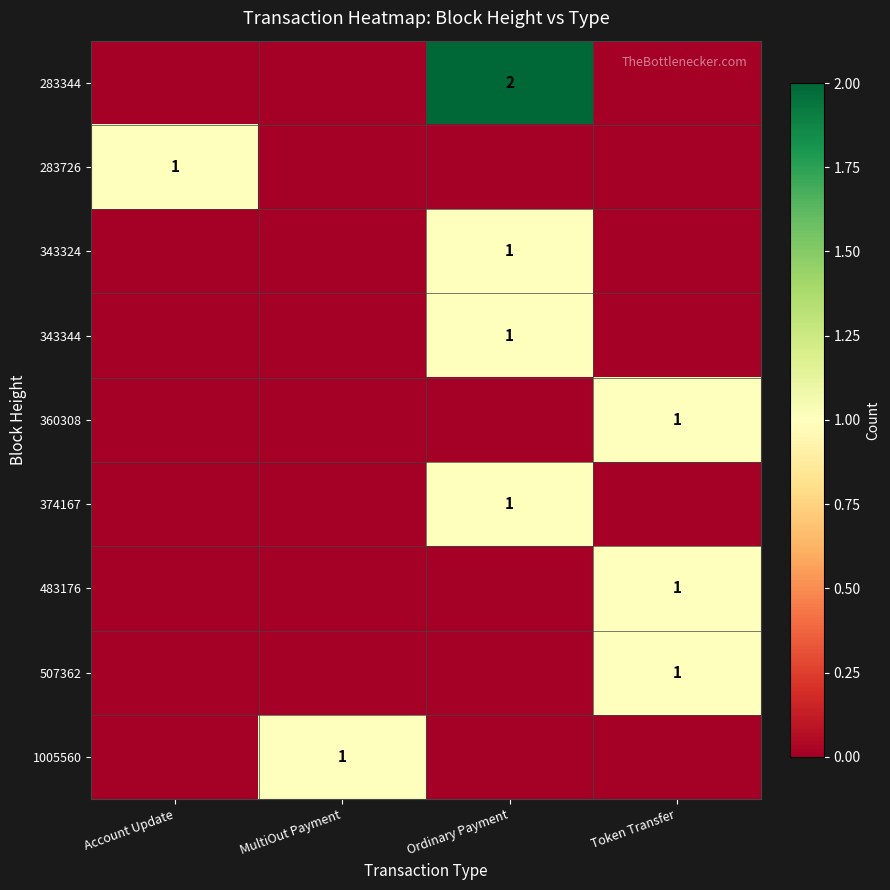

At which category does the chart reach its peak across all series?

Ordinary Payment